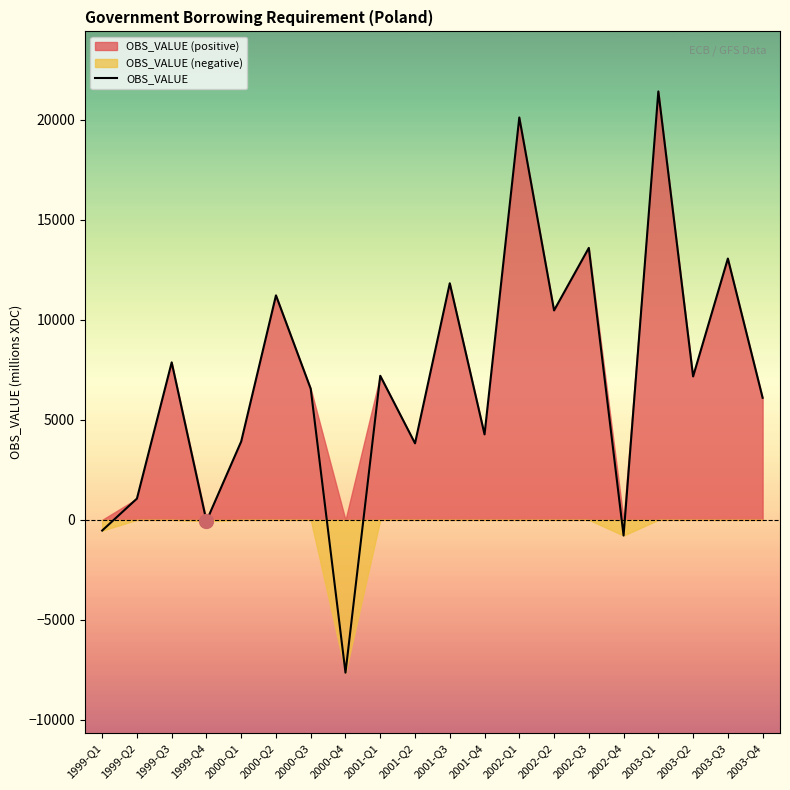

What is the label of the 8th point from the right?

2002-Q1